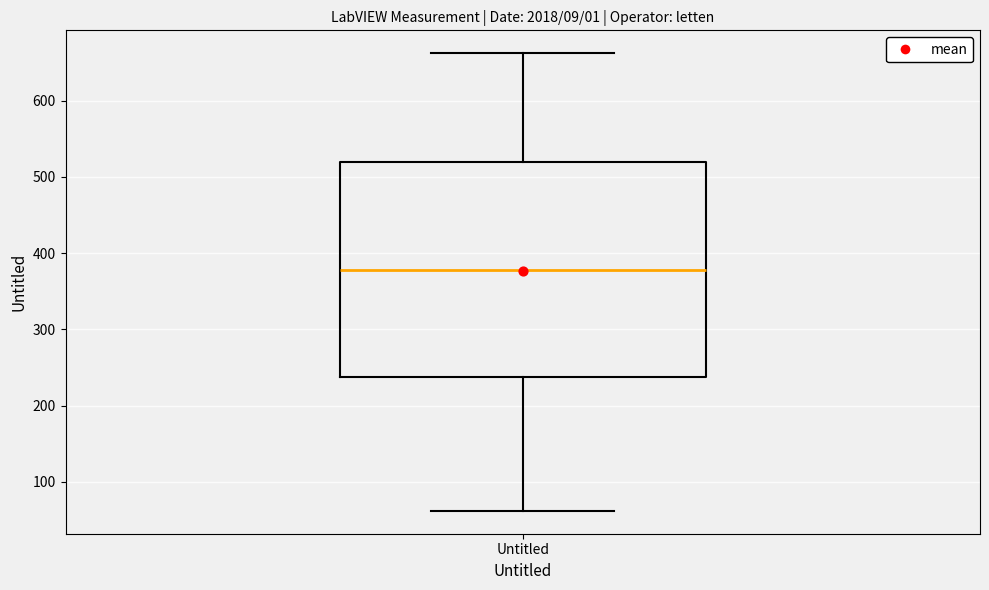

Read this box plot against the y-axis: the position of the median line, the range covered by the box, and the ends of both whiskers. The values are not printed on the chart, so give them approximately, as read against the axis.

median 380, box 240 to 520, whiskers 60 to 660